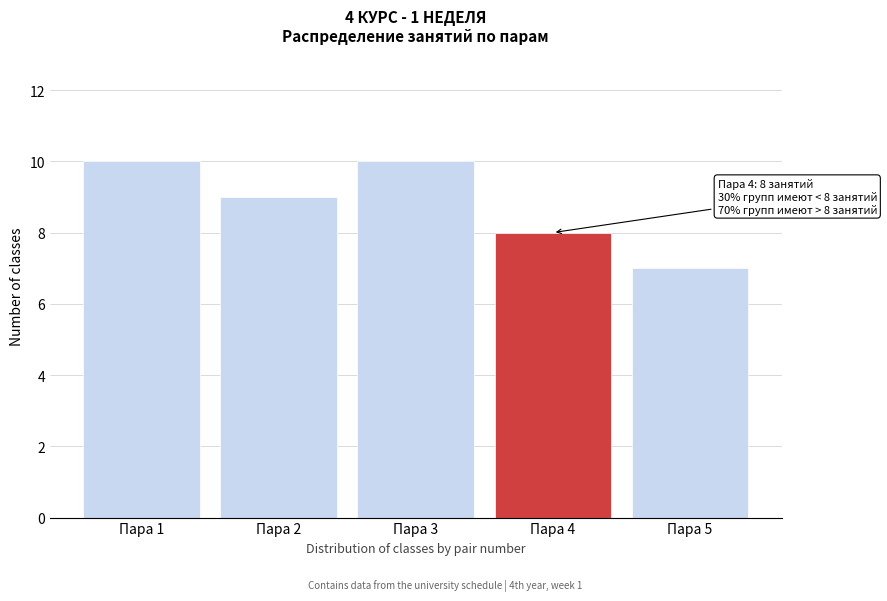

Reading left to right, what are all the values shown in this chart?

10	9	10	8	7